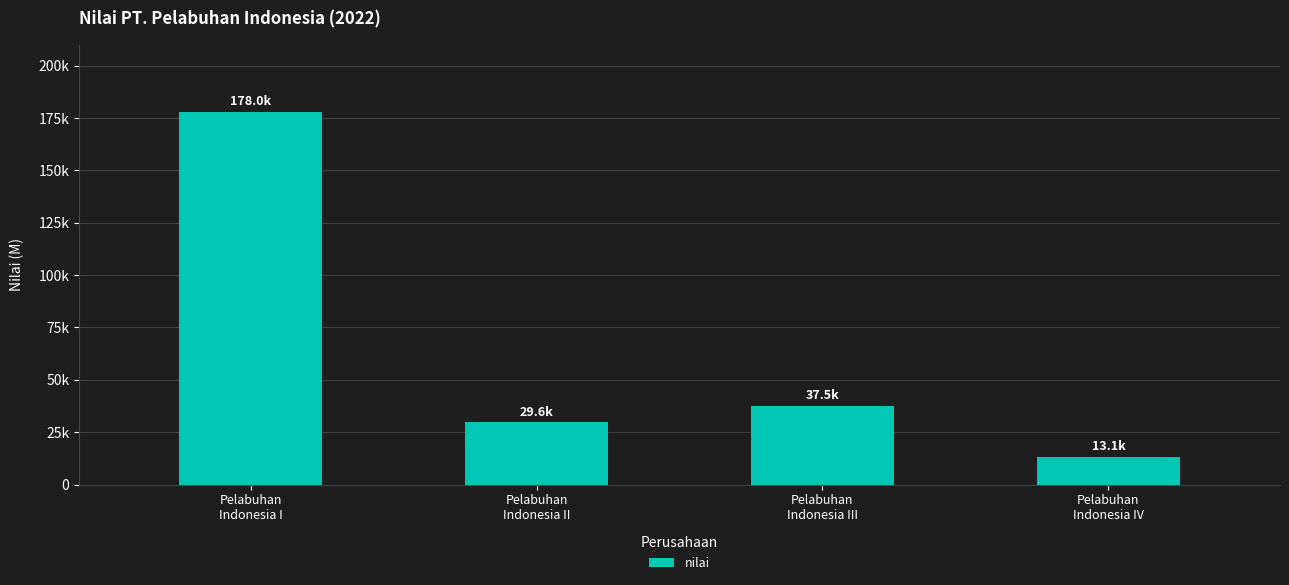

Reading right to left, transcribe all the data shown in this chart.

Pelabuhan
Indonesia IV=13116.0	Pelabuhan
Indonesia III=37533.7	Pelabuhan
Indonesia II=29644.8	Pelabuhan
Indonesia I=178005.8